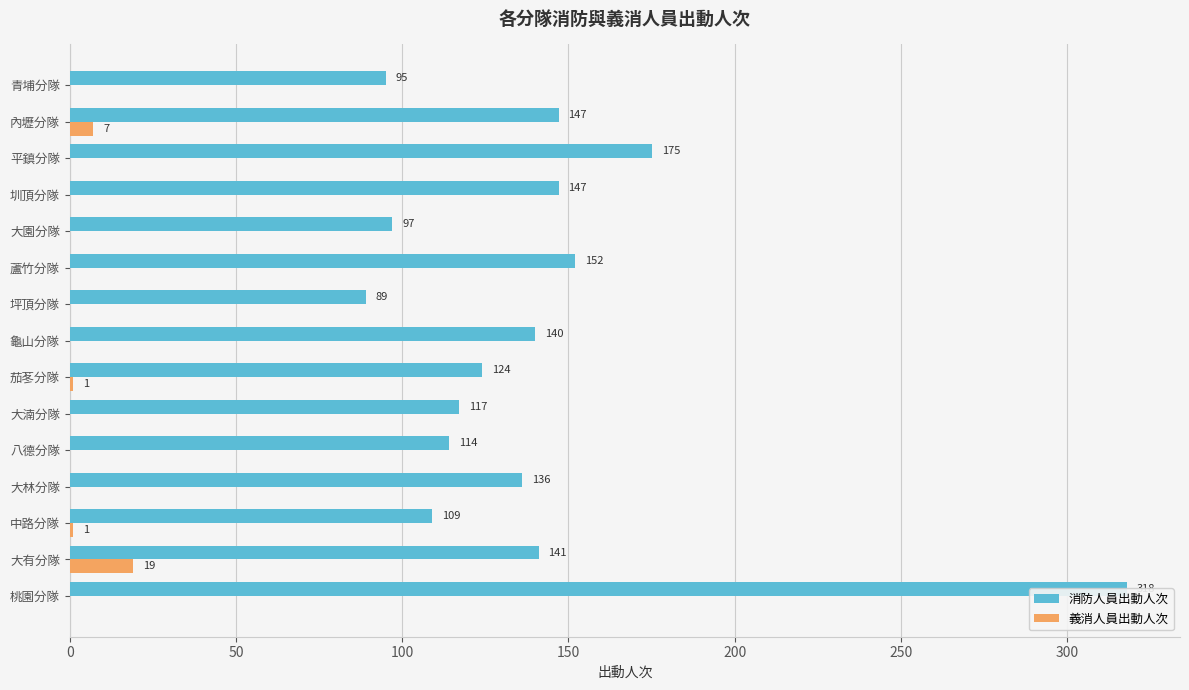

The value of 義消人員出動人次 at 11 is 0. True or false?

True